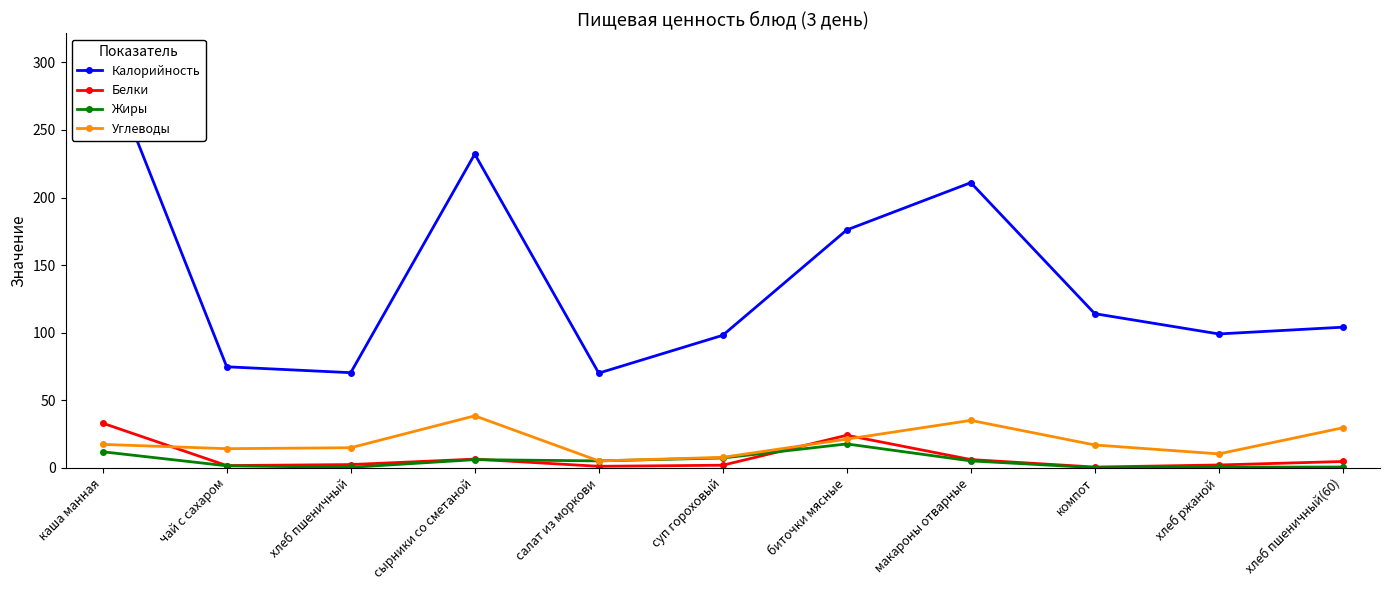

What is the label of the 4th point from the left?

сырники со сметаной